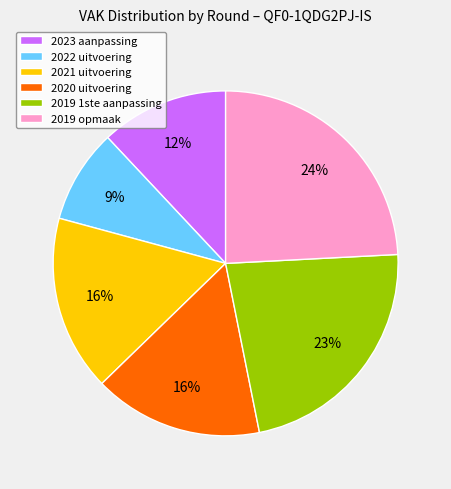

Approximately how many times larger is the value at 2019 opmaak compared to 2021 uitvoering?

1.5